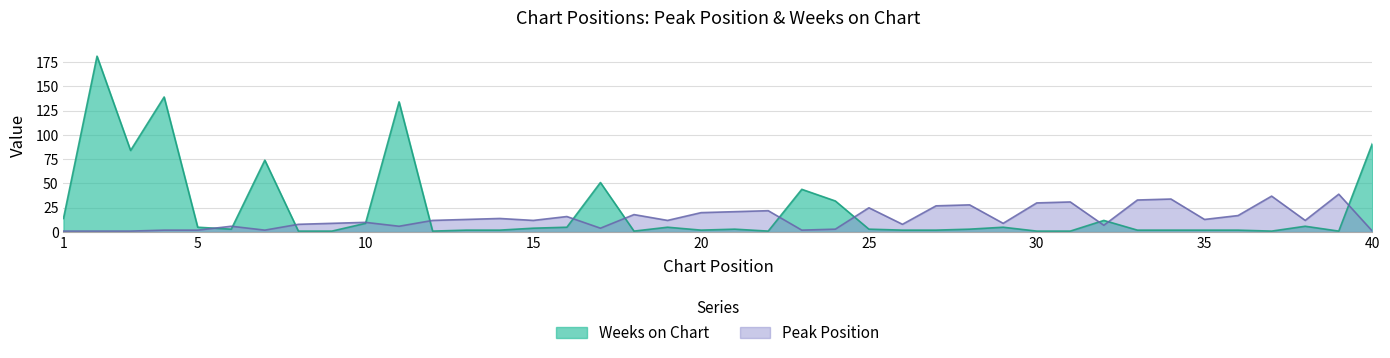

Which series has the largest range (max minus min)?

Weeks on Chart